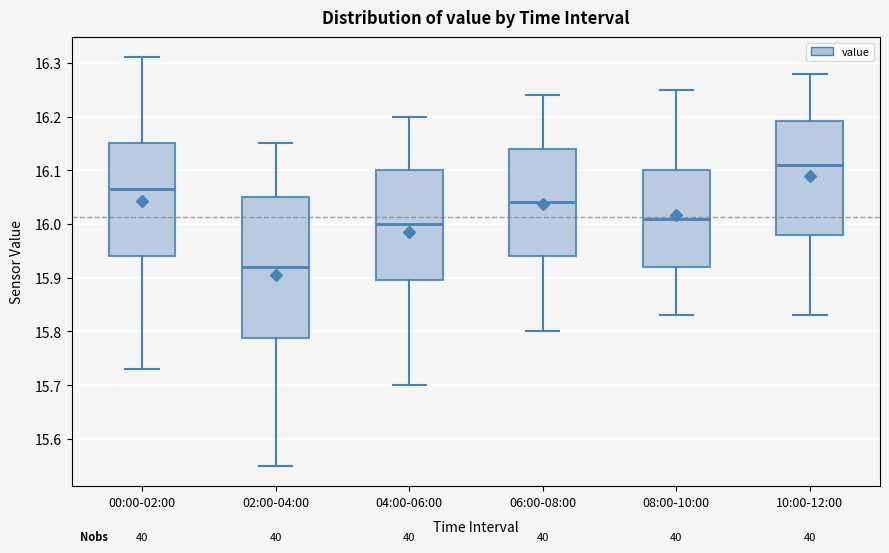

Reading left to right, transcribe this box plot: for each box, give where its median line is, the range the box spans, and where its two whiskers end, as read against the y-axis. The values are not printed on the chart, so give them approximately, as read against the axis.

00:00-02:00: median 16.07, box 15.94 to 16.15, whiskers 15.73 to 16.31
02:00-04:00: median 15.92, box 15.79 to 16.05, whiskers 15.55 to 16.15
04:00-06:00: median 16.00, box 15.90 to 16.10, whiskers 15.70 to 16.20
06:00-08:00: median 16.04, box 15.94 to 16.14, whiskers 15.80 to 16.24
08:00-10:00: median 16.01, box 15.92 to 16.10, whiskers 15.83 to 16.25
10:00-12:00: median 16.11, box 15.98 to 16.19, whiskers 15.83 to 16.28